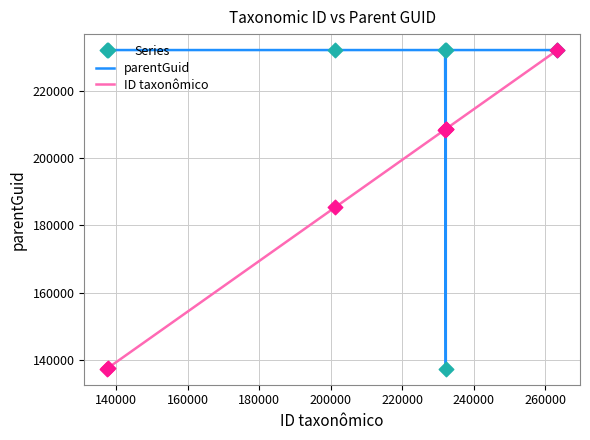

At how many categories does at least one series exceed 186469?

7